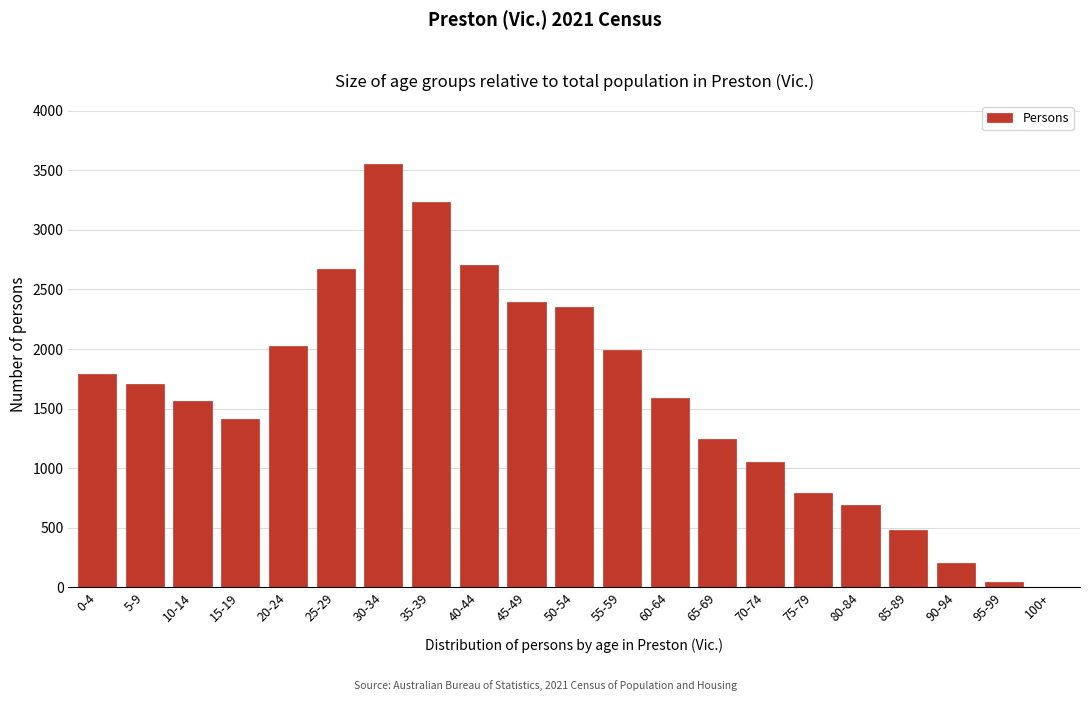

Reading left to right, list all the values displayed in this chart.

0-4=1789	5-9=1708	10-14=1567	15-19=1415	20-24=2026	25-29=2671	30-34=3550	35-39=3230	40-44=2704	45-49=2391	50-54=2349	55-59=1990	60-64=1592	65-69=1243	70-74=1049	75-79=792	80-84=694	85-89=485	90-94=205	95-99=42	100+=5